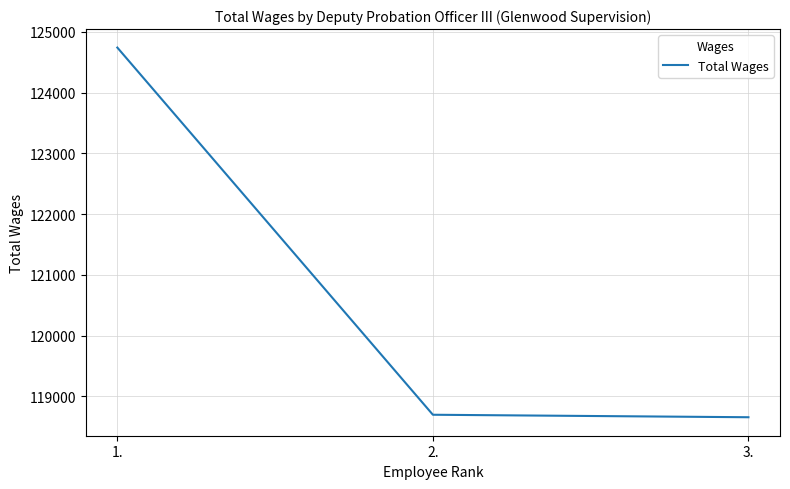

Approximately how many times larger is the value at 2. compared to 3.?

1.0